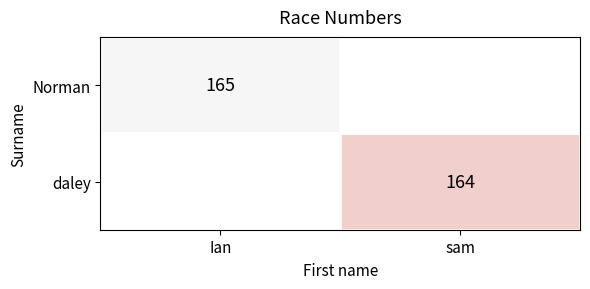

Is it true that Norman equals 86.3 at Ian?

False